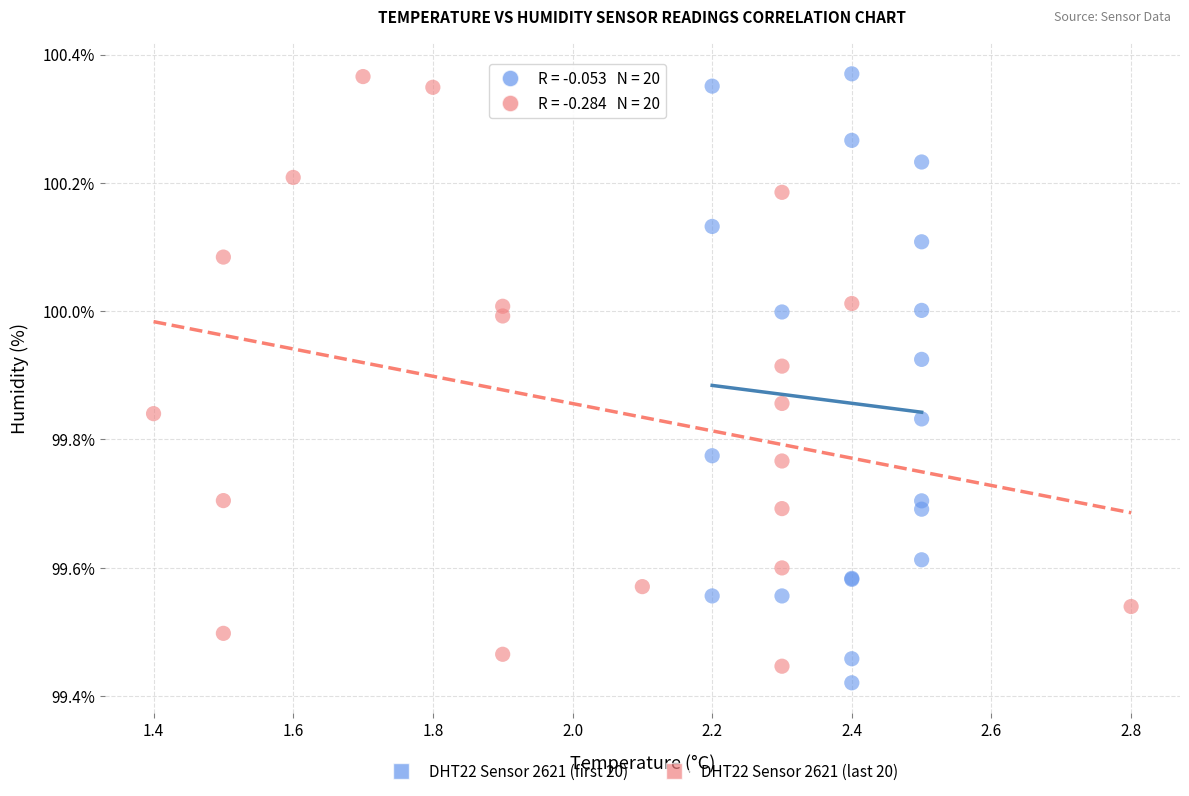

What are all the series names shown in the legend?

DHT22 Sensor 2621 (first 20), DHT22 Sensor 2621 (last 20)